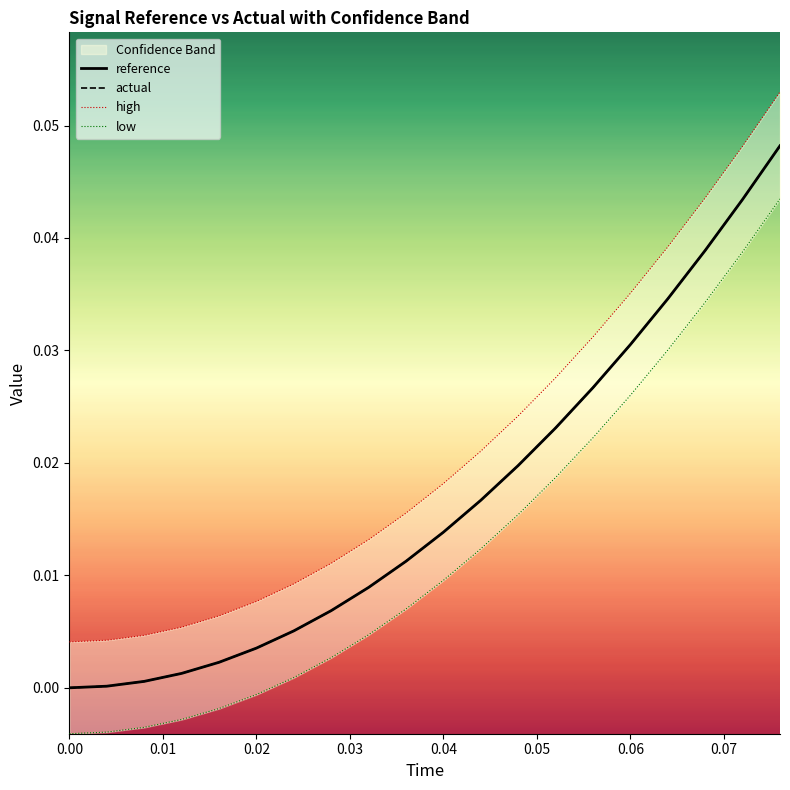

True or false: actual and low cross at least once.

False